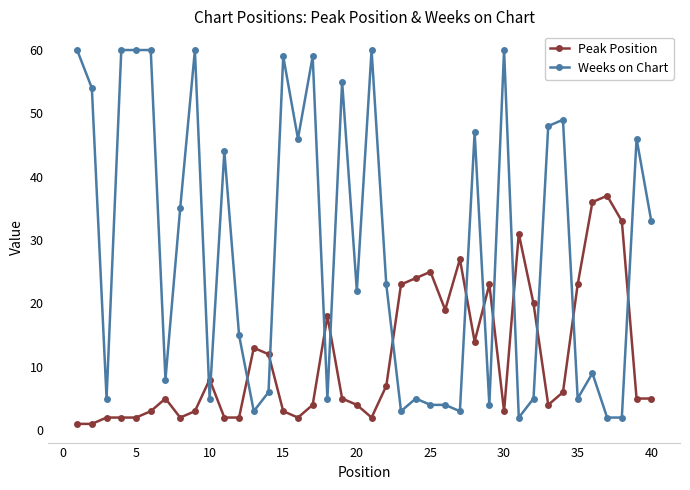

Does the chart have visible grid lines?

No